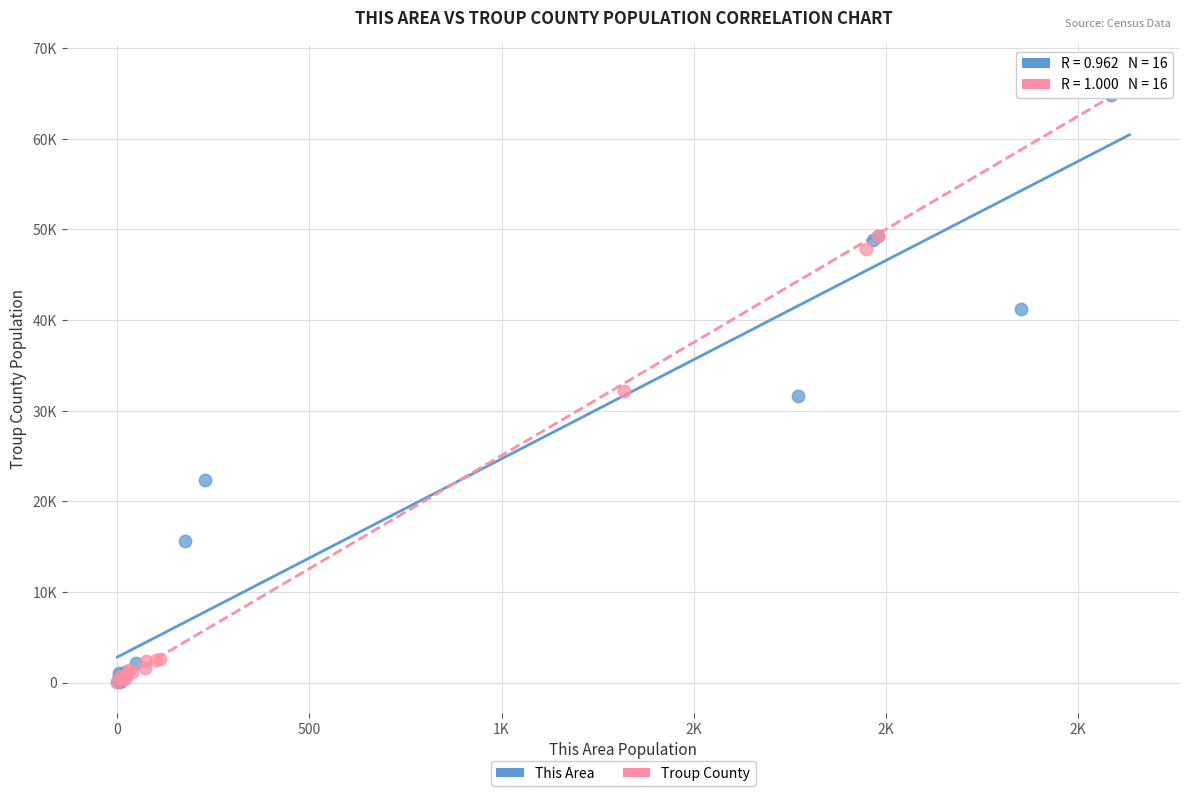

What are all the series names shown in the legend?

This Area, Troup County